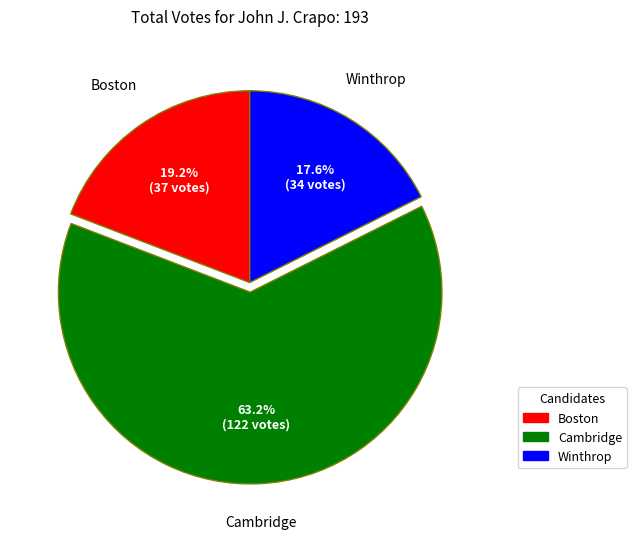

Which category has the biggest portion of the pie?

Cambridge